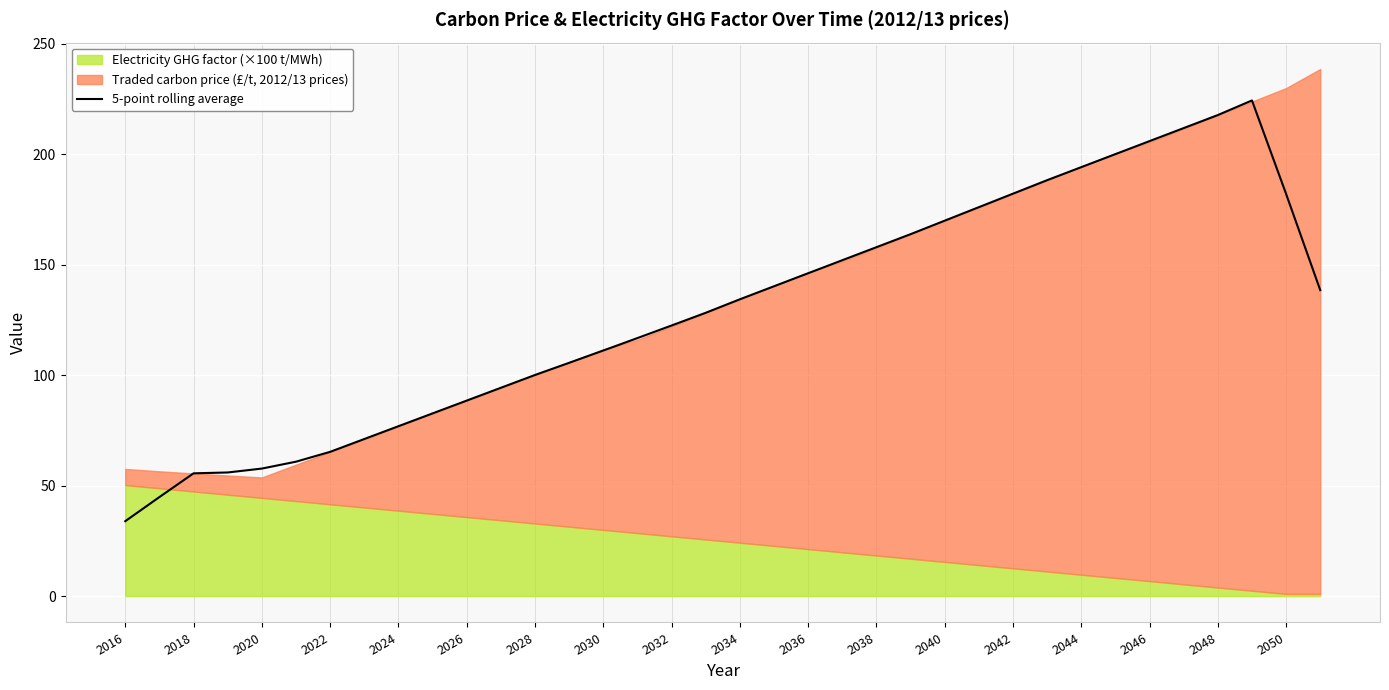

What is the highest value of the 5-point rolling average series?

224.4